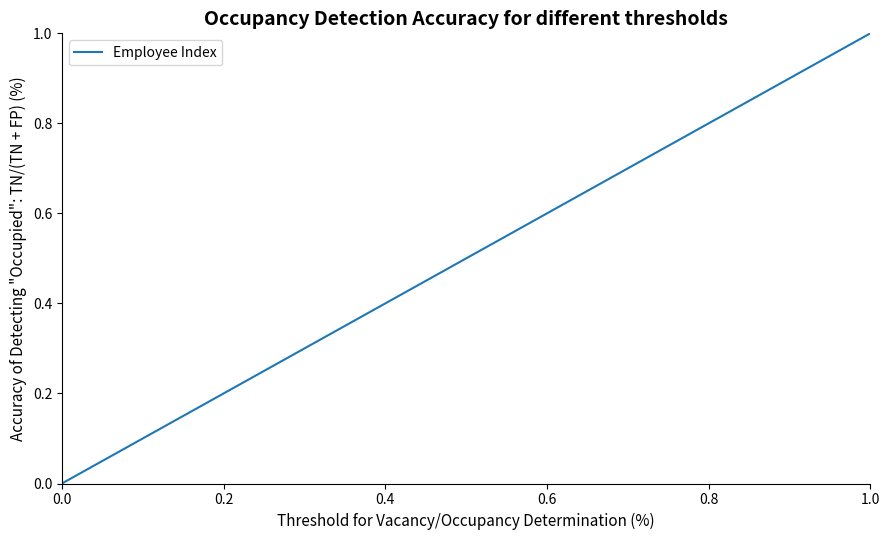

What is the greatest value displayed?

1.0